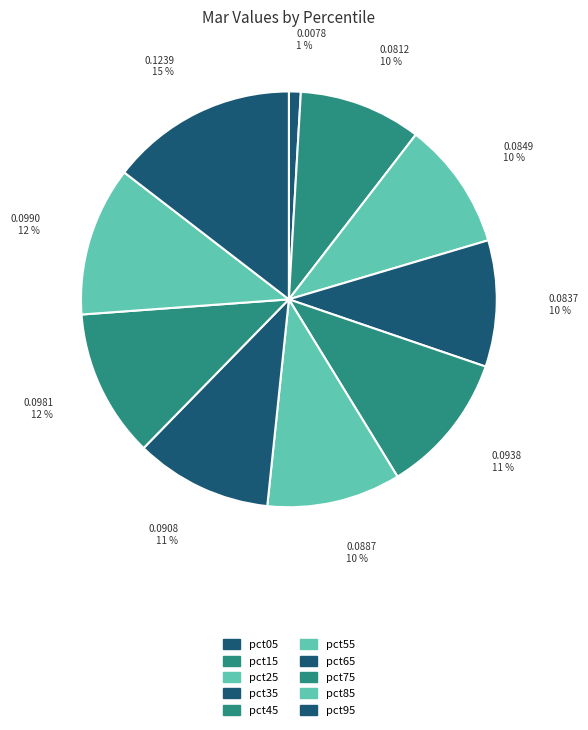

Count the number of slices in the pie.

10